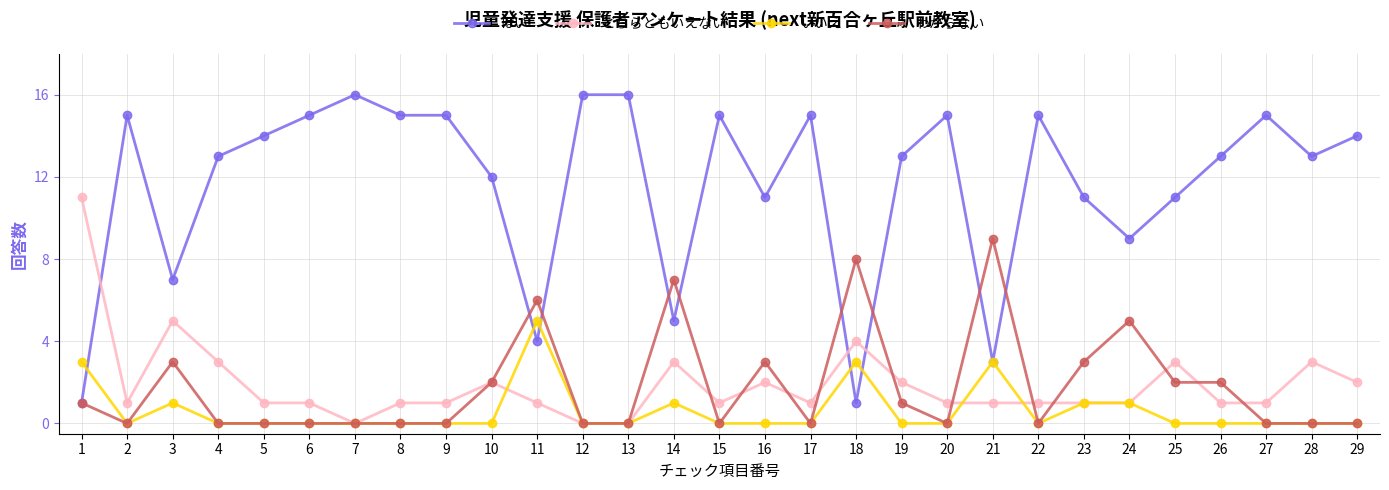

What is the spread (max minus min) of values at 6?

15